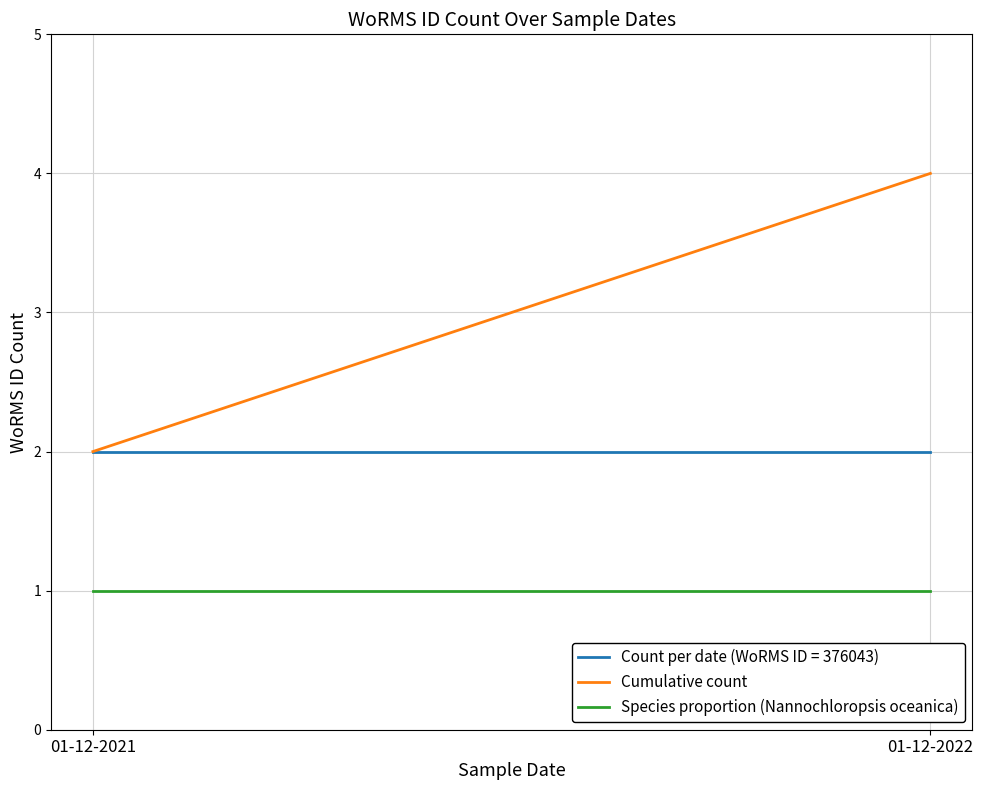

Which series has the largest total across all categories?

Cumulative count